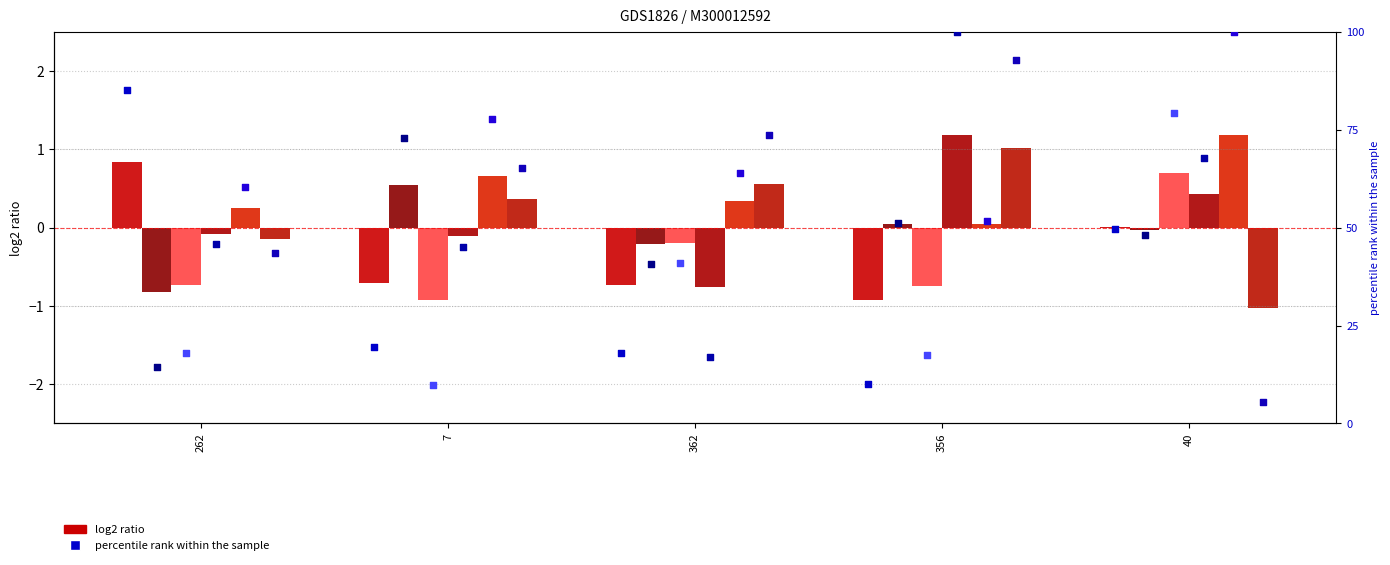

At which category is the sum across all series the highest?

40